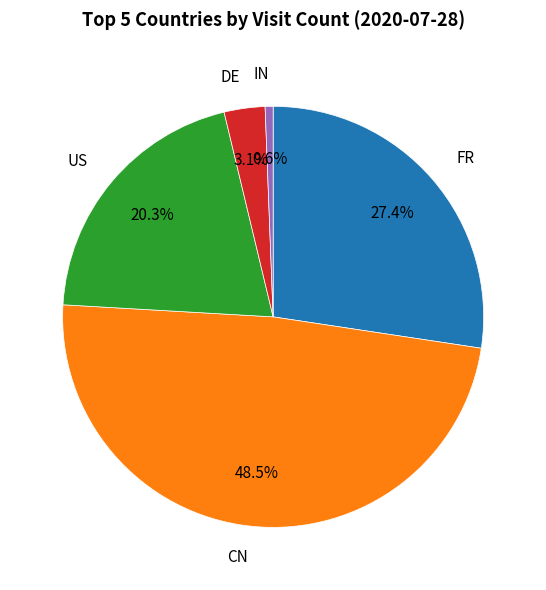

Does any single category account for the majority?

No